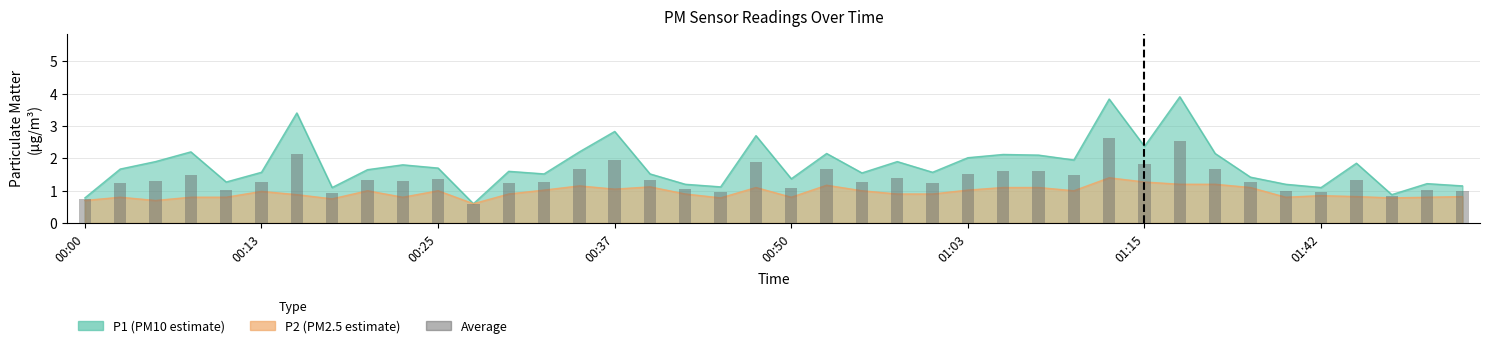

Rank the categories by value from highest to lowest.

29, 31, 01:15, 15, 19, 30, 14, 32, 21, 26, 27, 25, 00:37, 28, 23, 10, 36, 8, 16, 9, 00:25, 01:03, 22, 13, 33, 12, 24, 00:13, 20, 17, 00:50, 38, 34, 39, 35, 18, 01:42, 37, 00:00, 11